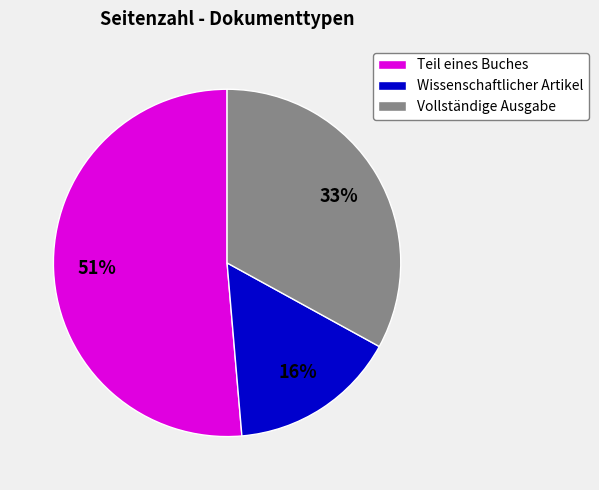

To the nearest percent, what is the average slice percentage?

33%